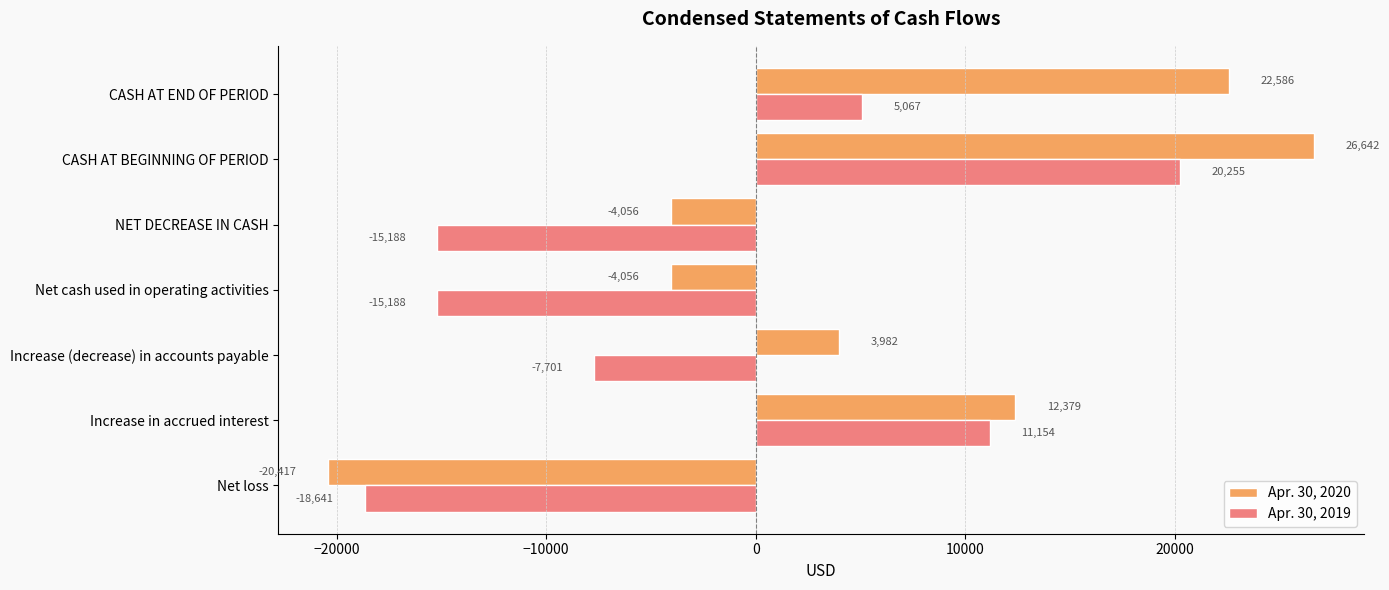

What is the sum of all Apr. 30, 2020 values?

37060